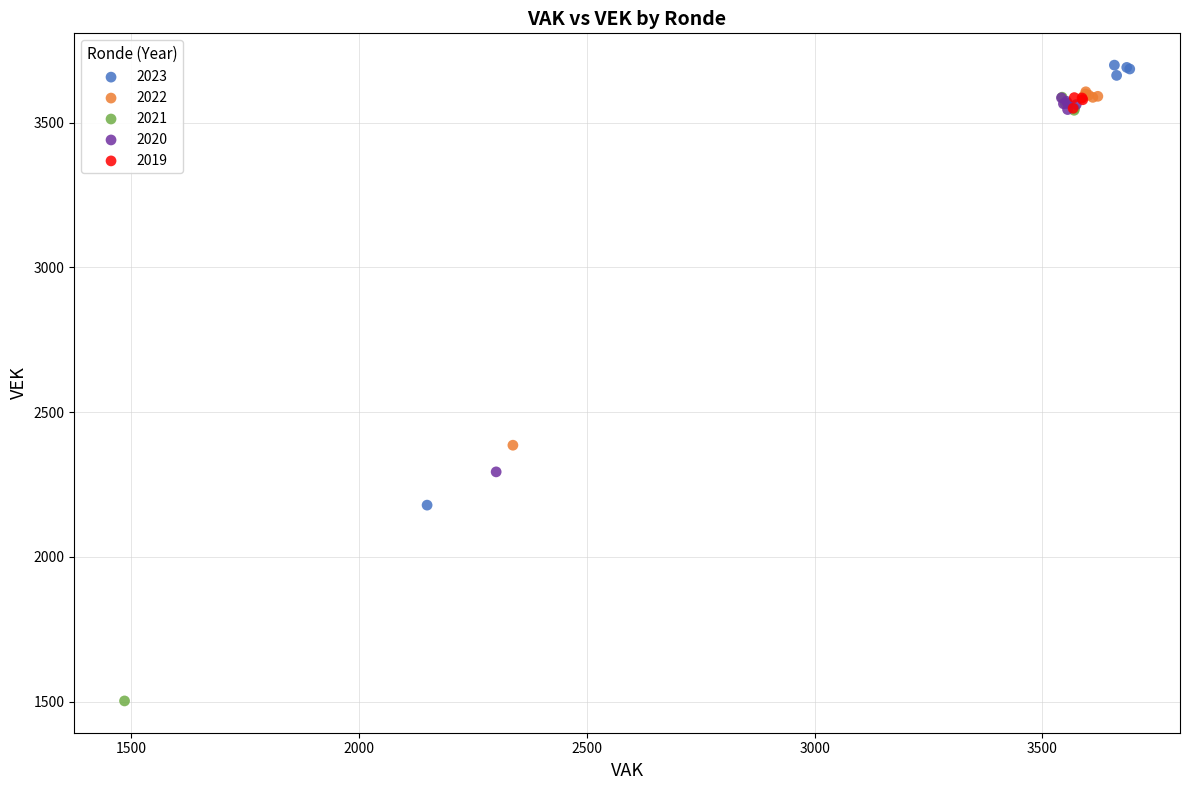

Which series reaches the minimum Y coordinate?

2021